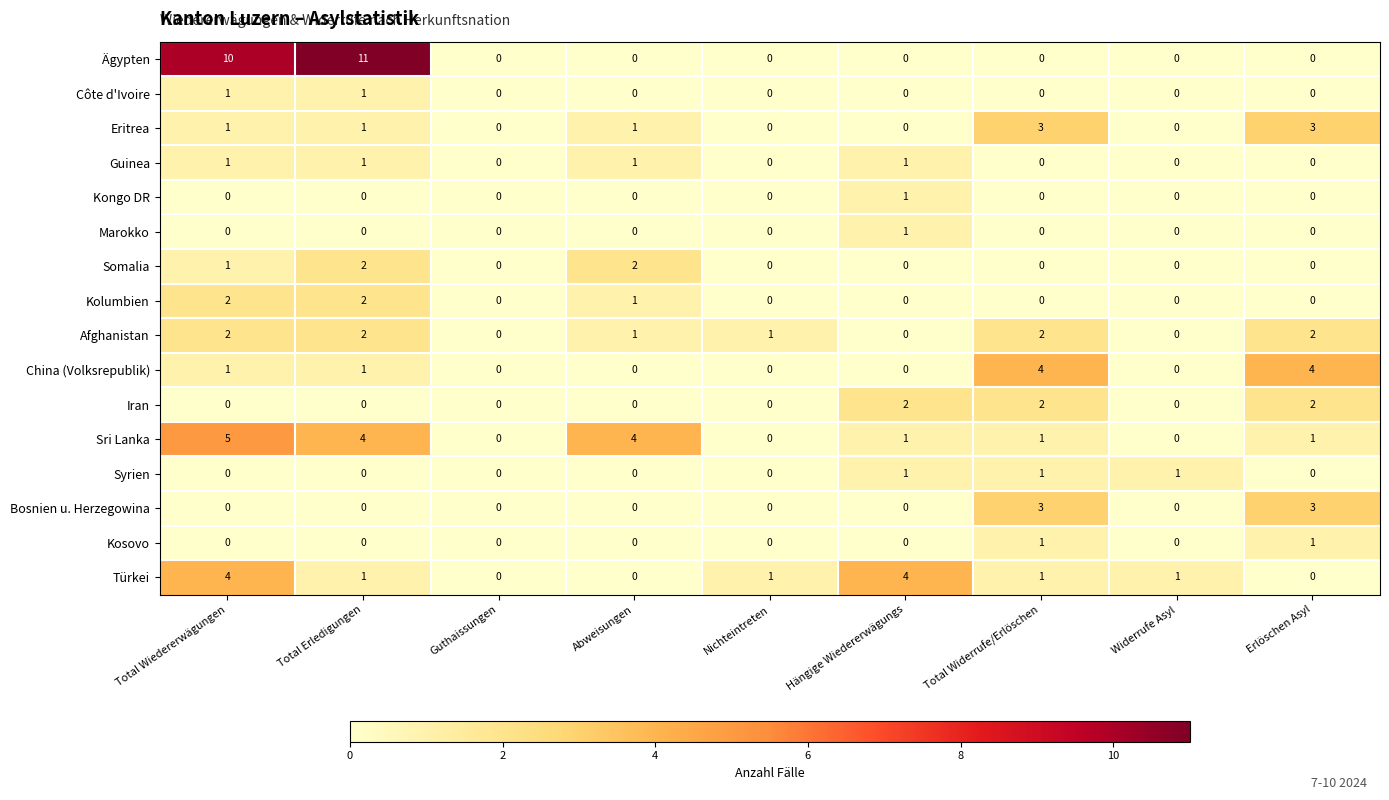

What is the sum of all Sri Lanka values?

16